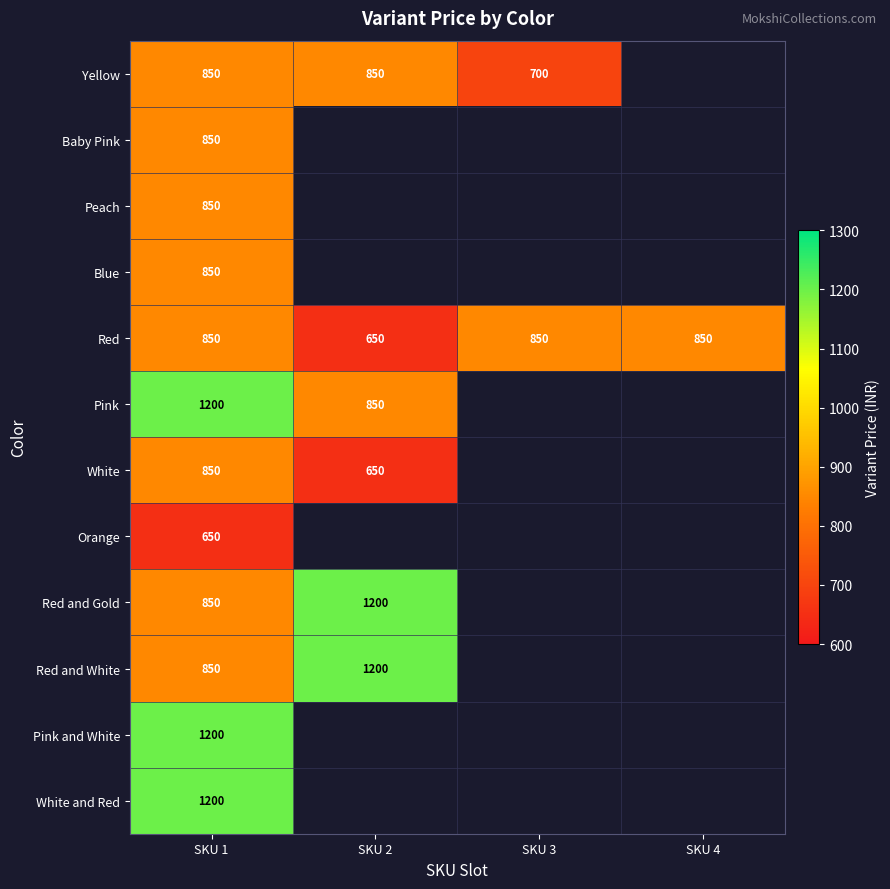

Is it true that Red equals 850 at SKU 4?

True